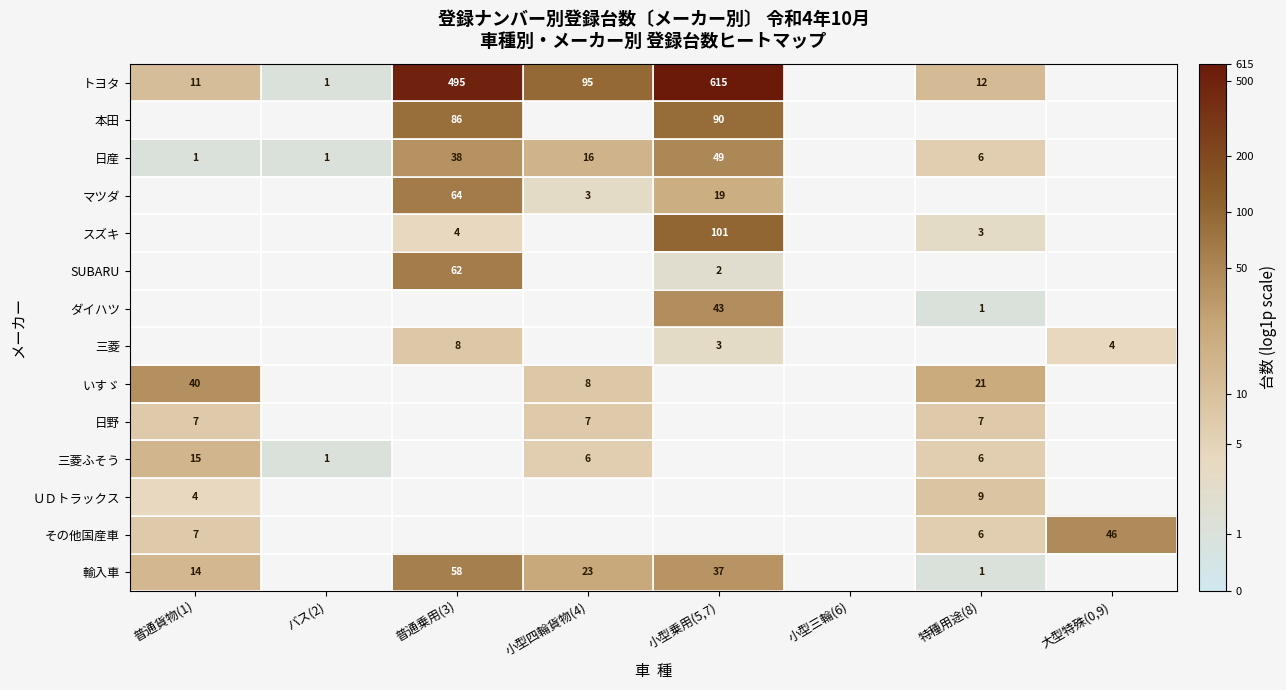

Between 小型乗用(5,7) and 特種用途(8), which series saw the biggest shift?

トヨタ